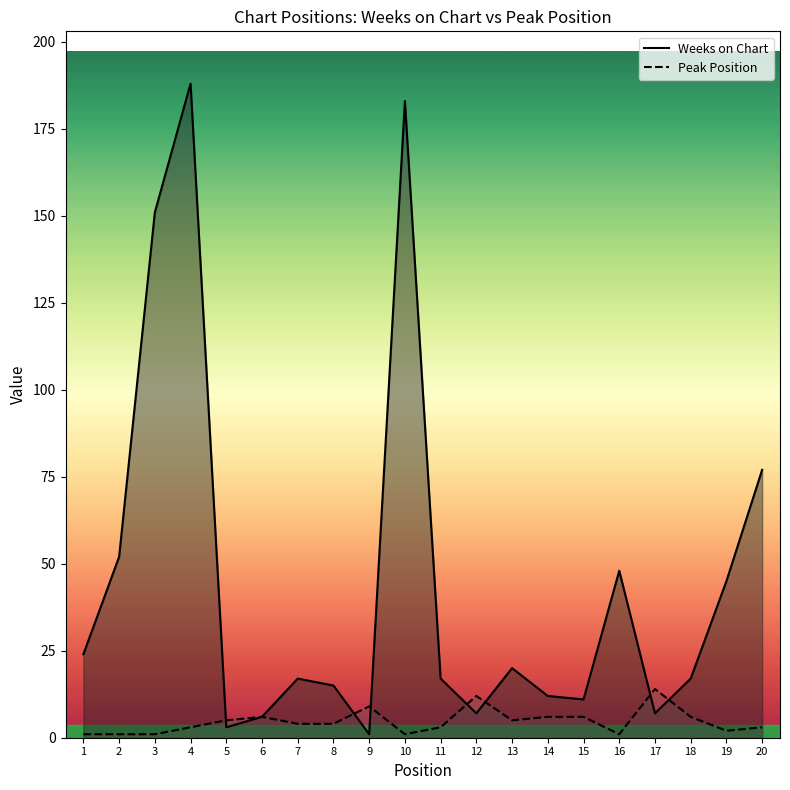

What is the difference between the maximum and minimum values in the Weeks on Chart series?

187